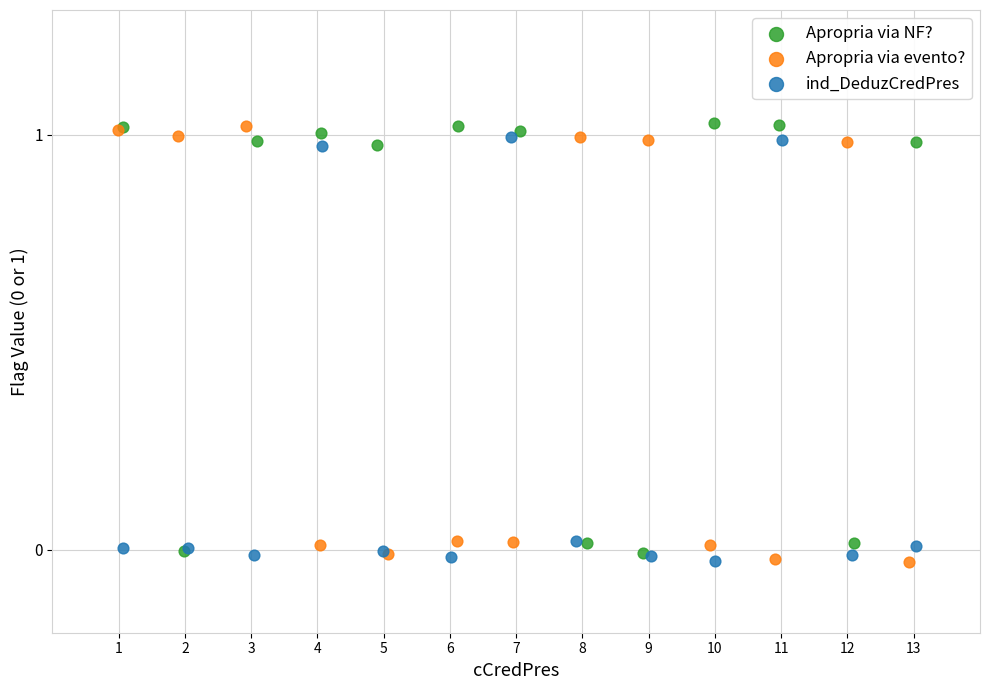

What are all the series names shown in the legend?

Apropria via NF?, Apropria via evento?, ind_DeduzCredPres